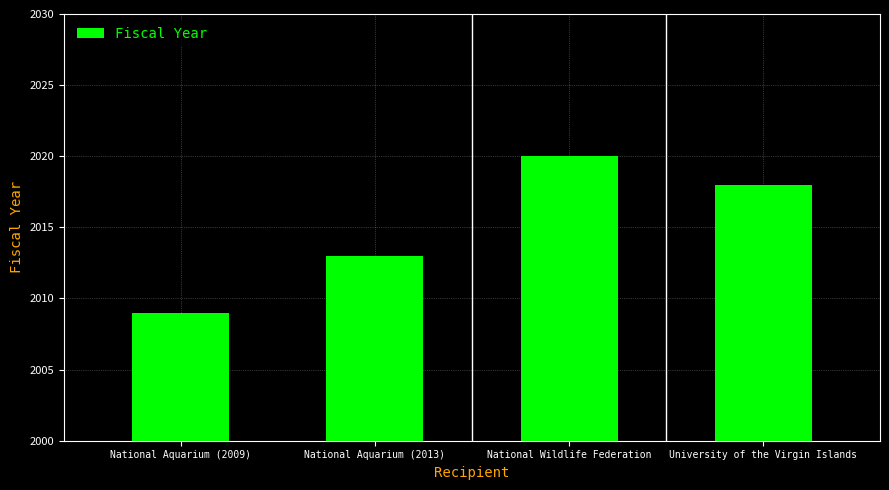

What is the approximate value at National Wildlife Federation?

2020